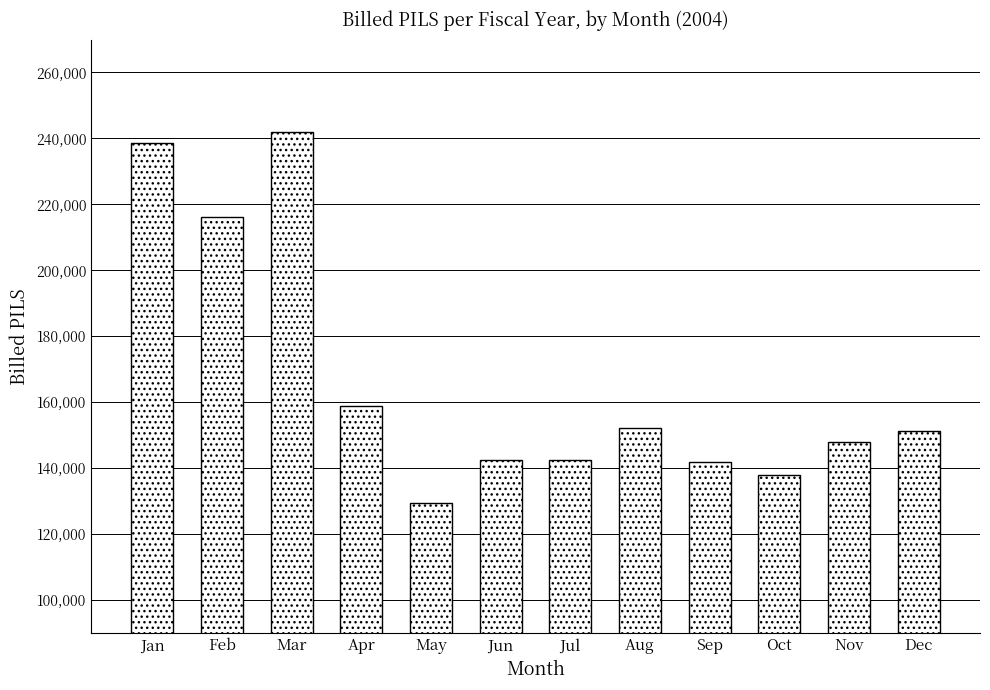

What is the value of the 2nd bar from the left?

216276